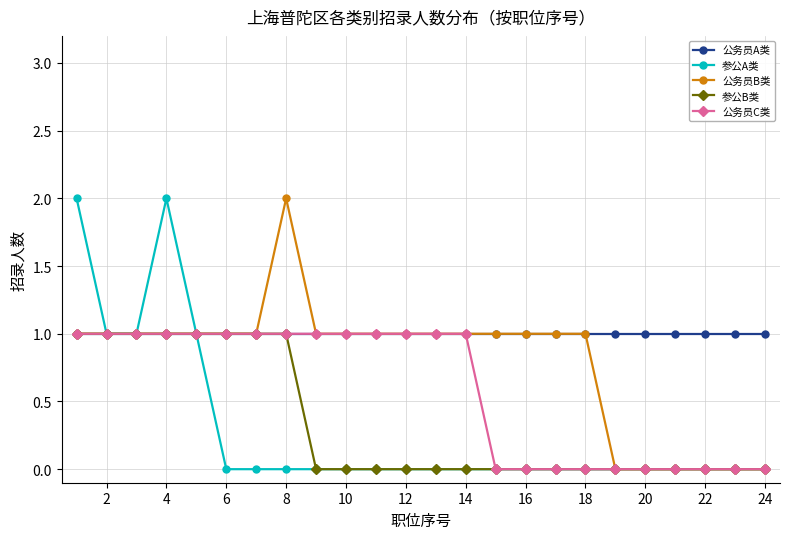

True or false: 公务员B类 has more than 0 interior local peaks.

True